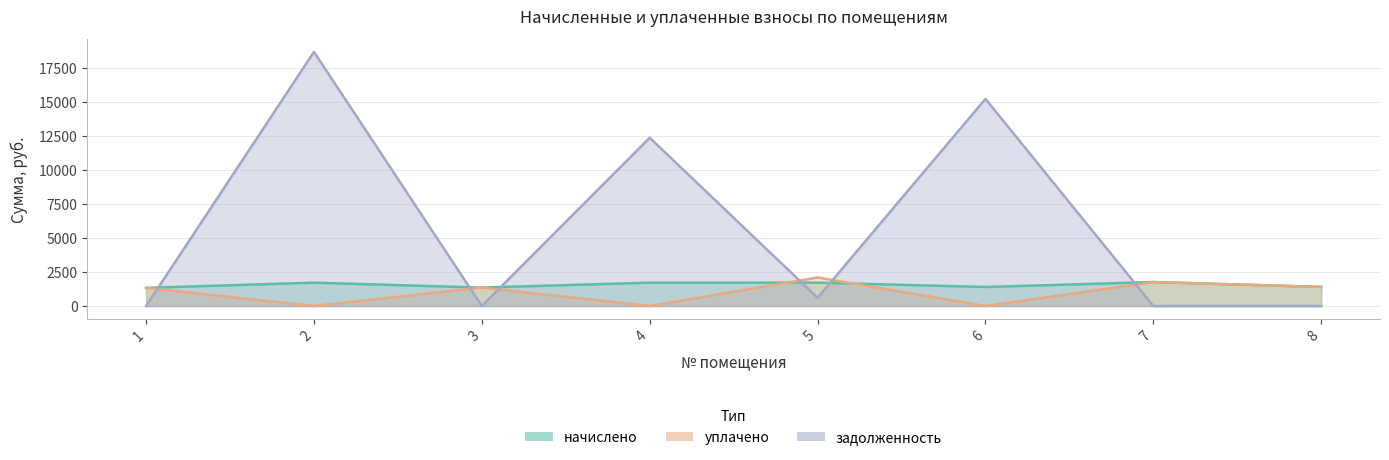

What is the total value across all series at 2?

20425.3